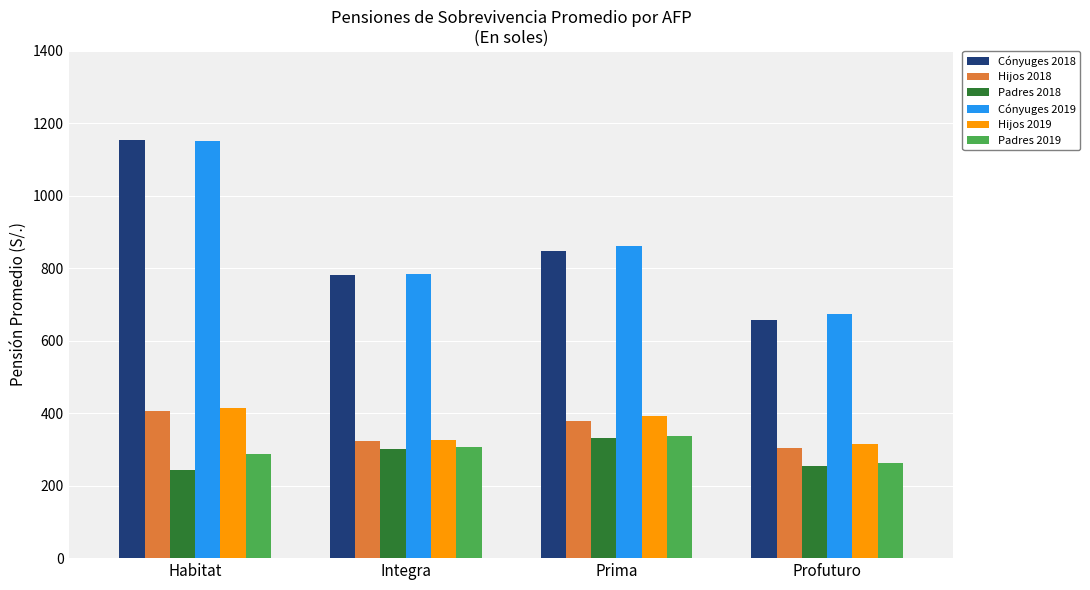

What is the sum of all Padres 2019 values?

1194.9